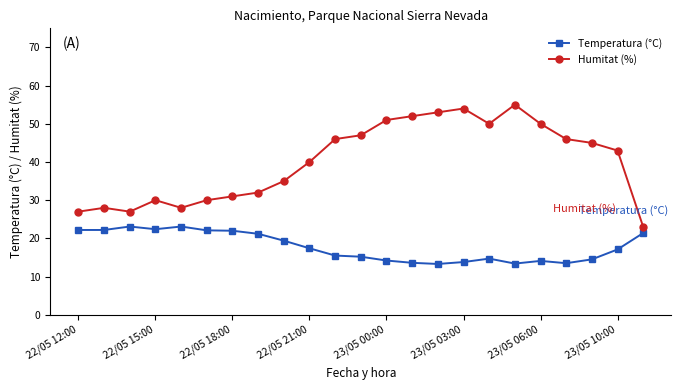

What is the value of the Temperatura (°C) point at the 18th from the left?

13.4